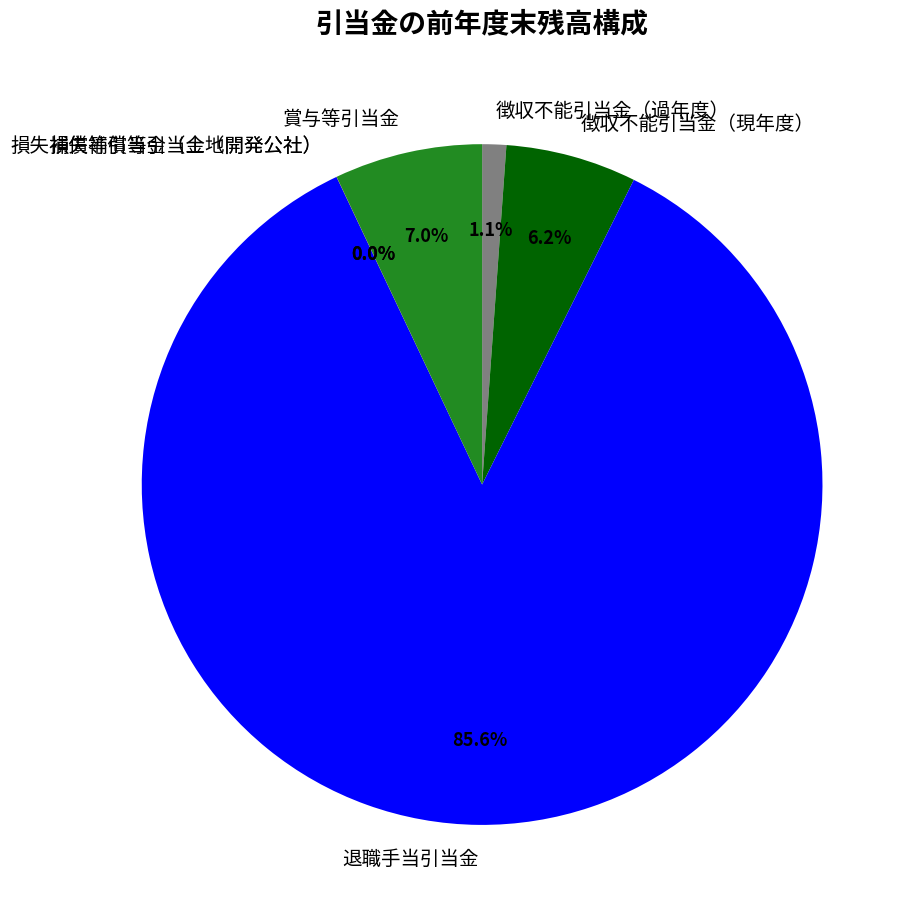

Which has a higher value, 退職手当引当金 or 徴収不能引当金（現年度）?

退職手当引当金